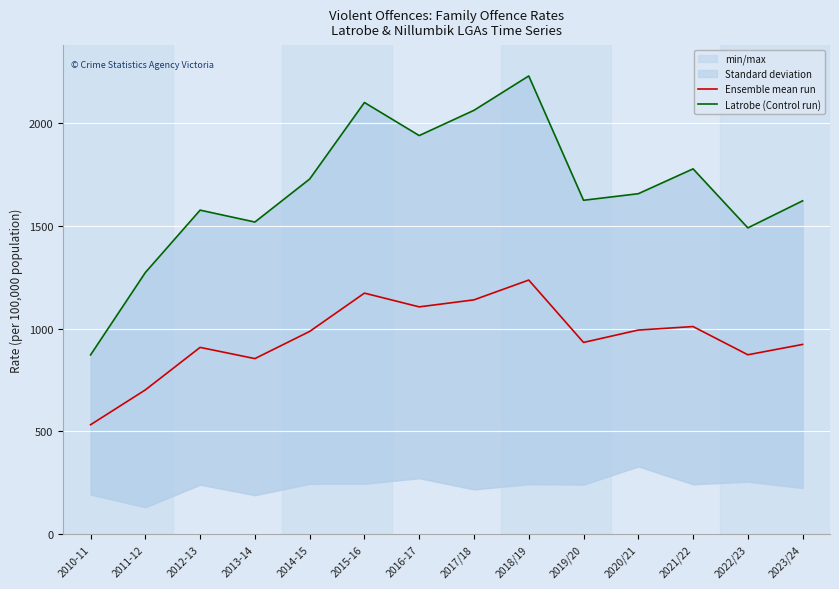

List the series in order of their overall mean, lowest first.

Ensemble mean run, Latrobe (Control run)